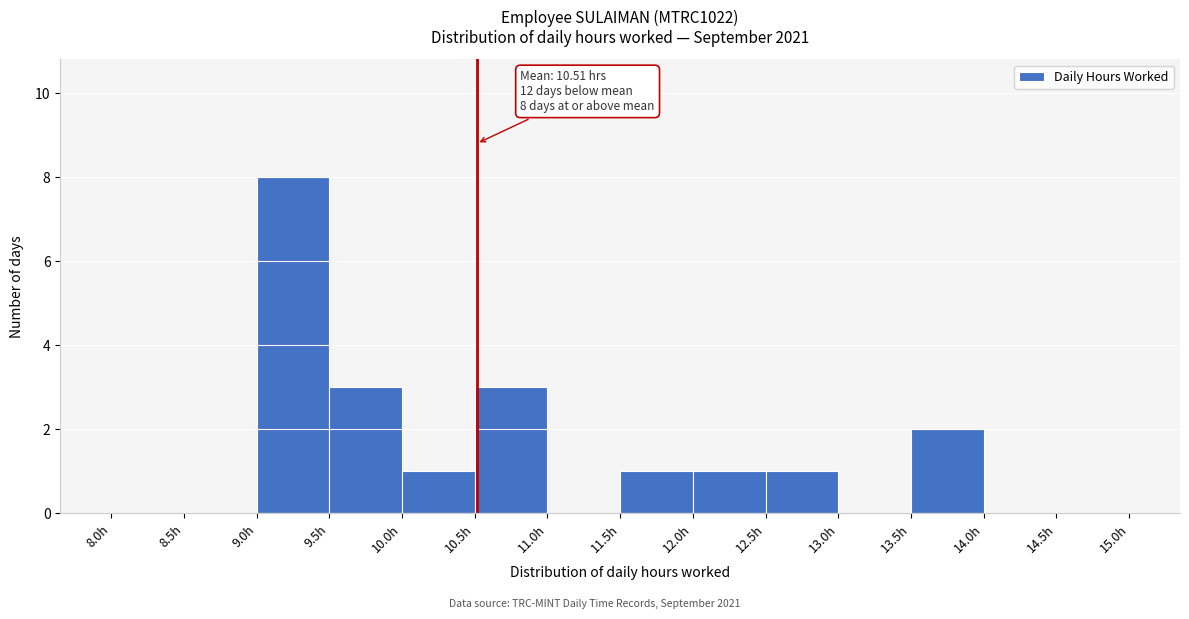

Which range on the x-axis has the tallest bar?

9.0 to 9.5